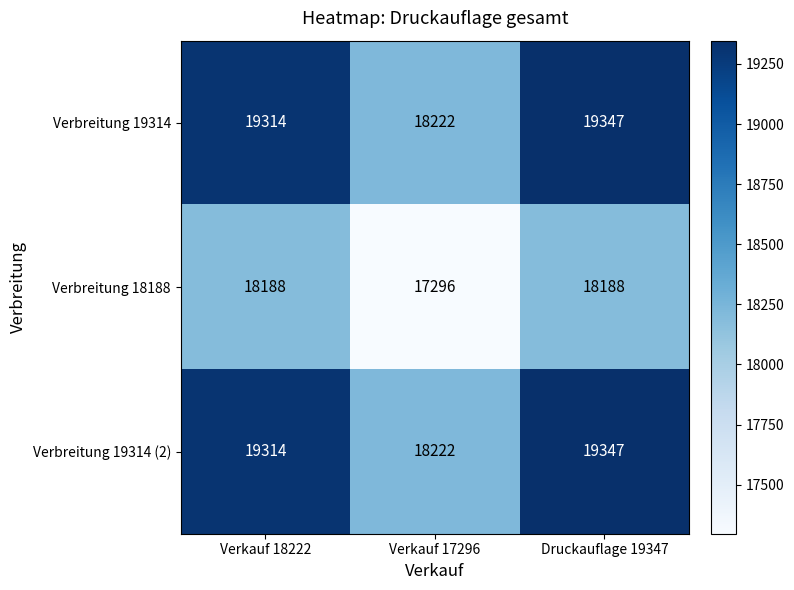

Is it true that Verbreitung 19314 equals 19314 at Verkauf 18222?

True